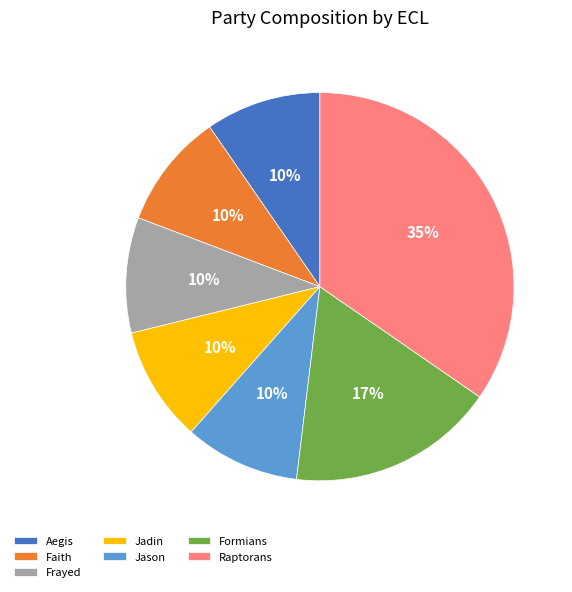

Count the number of slices in the pie.

7